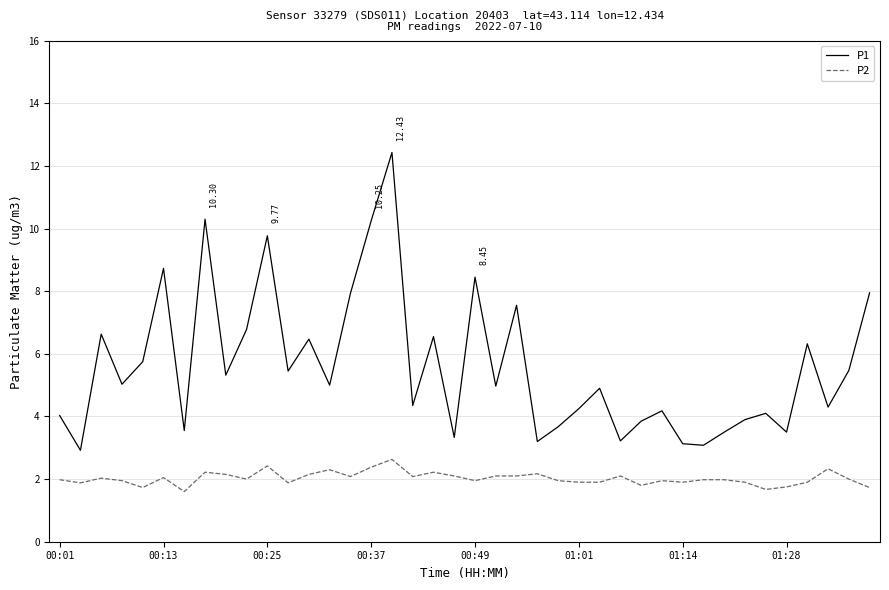

True or false: P1 and P2 intersect in this chart.

False